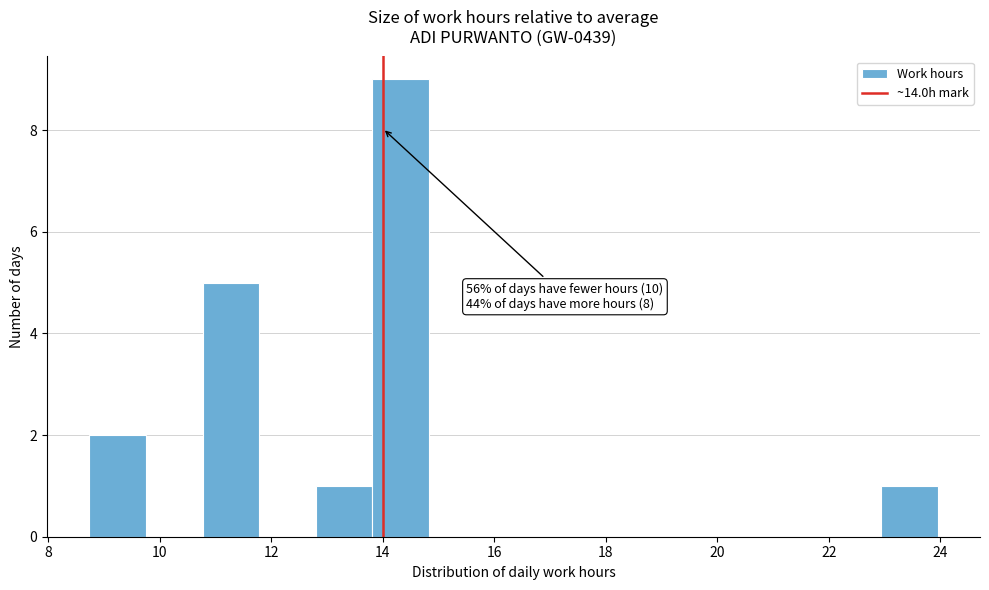

Which range on the x-axis has the tallest bar?

13.8 to 14.8